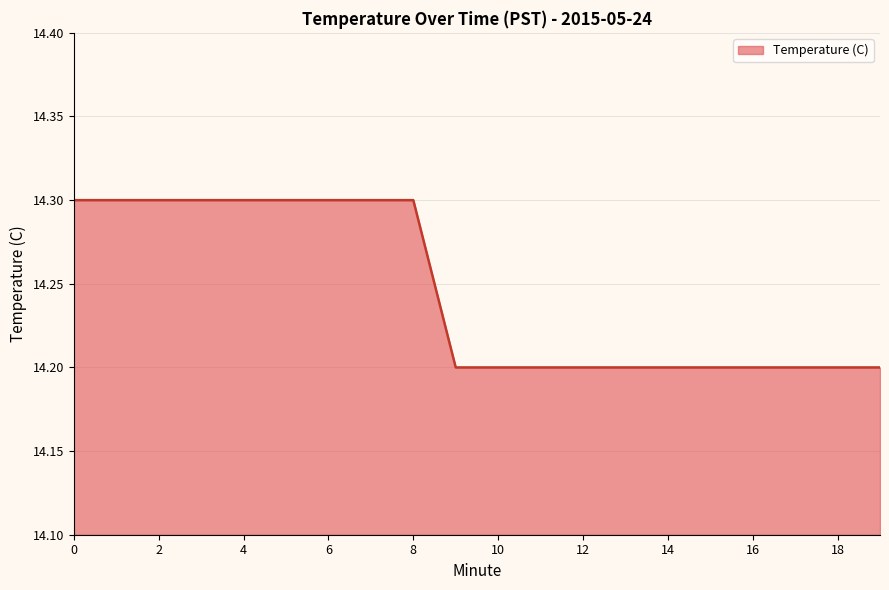

What is the difference between the maximum and minimum values?

0.1